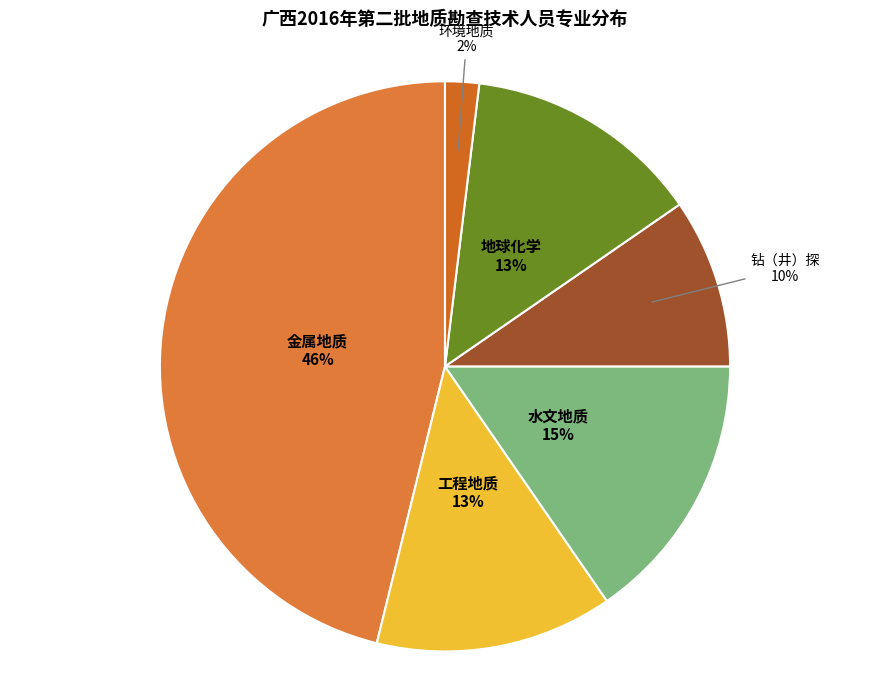

Count the number of slices in the pie.

6